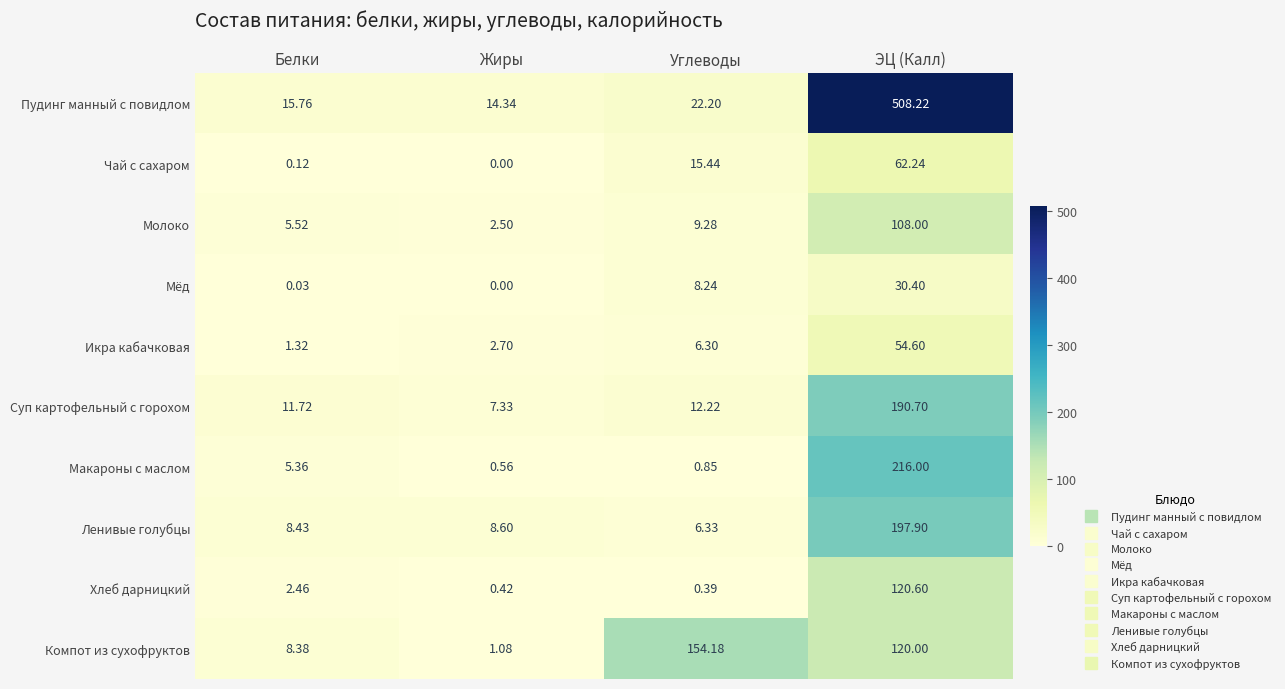

How many data points in Молоко are less than 9?

2